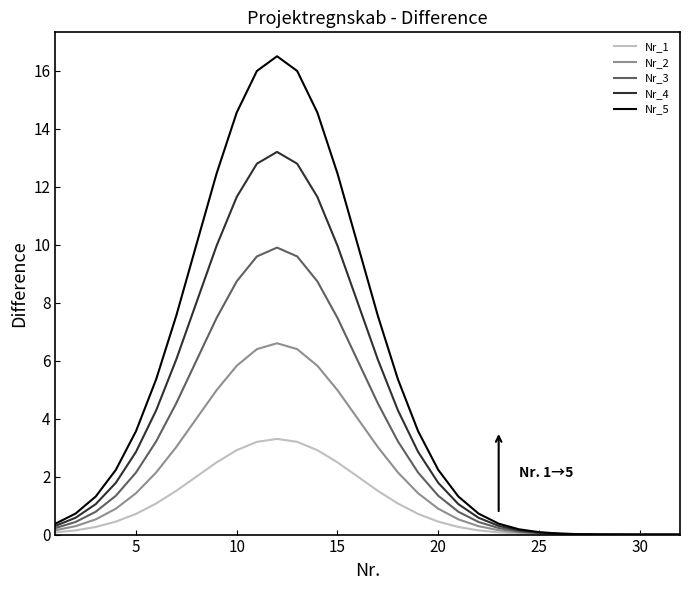

How many lines are shown in the chart?

5